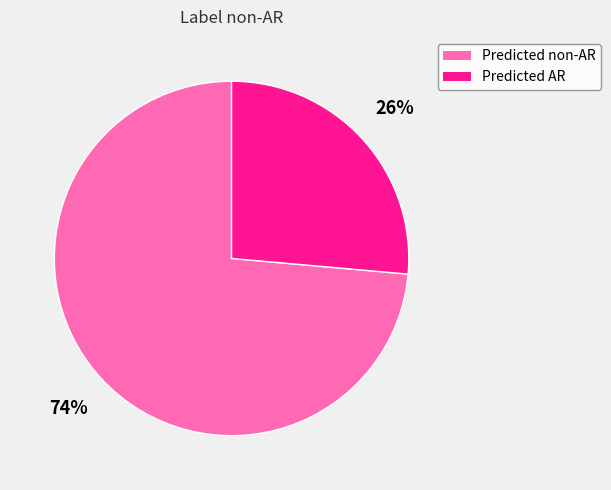

Rank the categories by value from highest to lowest.

Predicted non-AR, Predicted AR